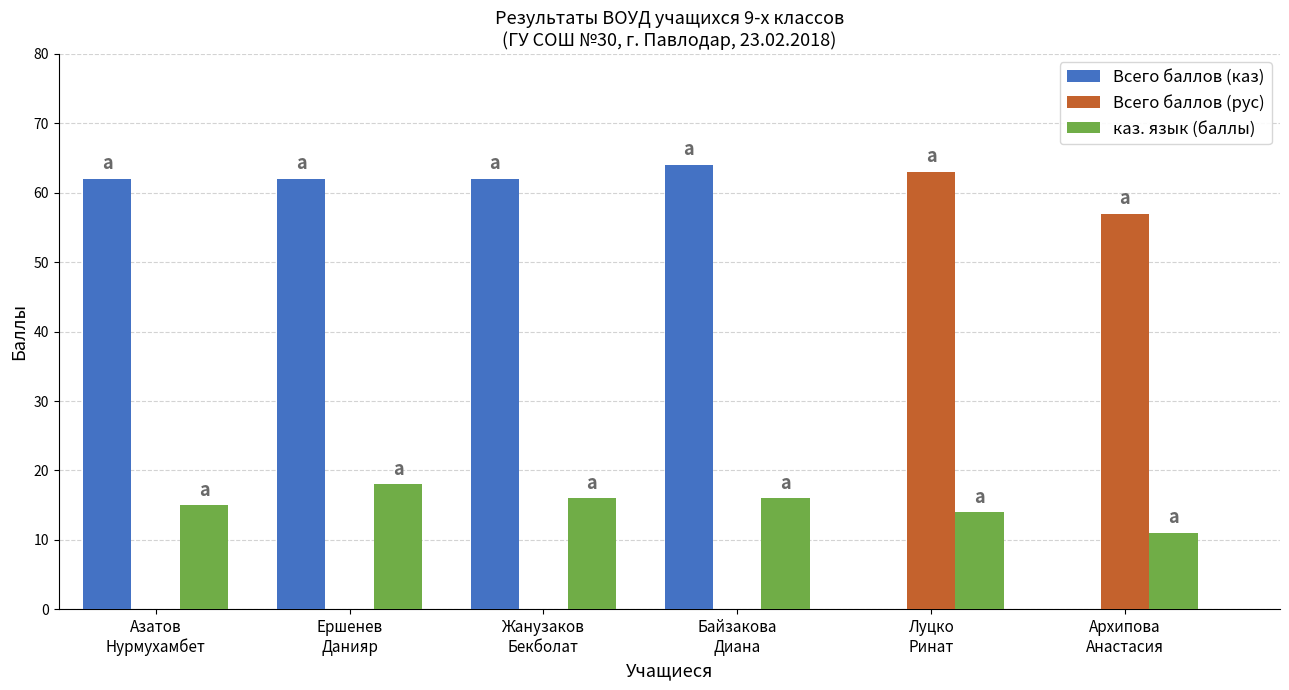

Which series changed the most between Байзакова
Диана and Архипова
Анастасия?

Всего баллов (каз)